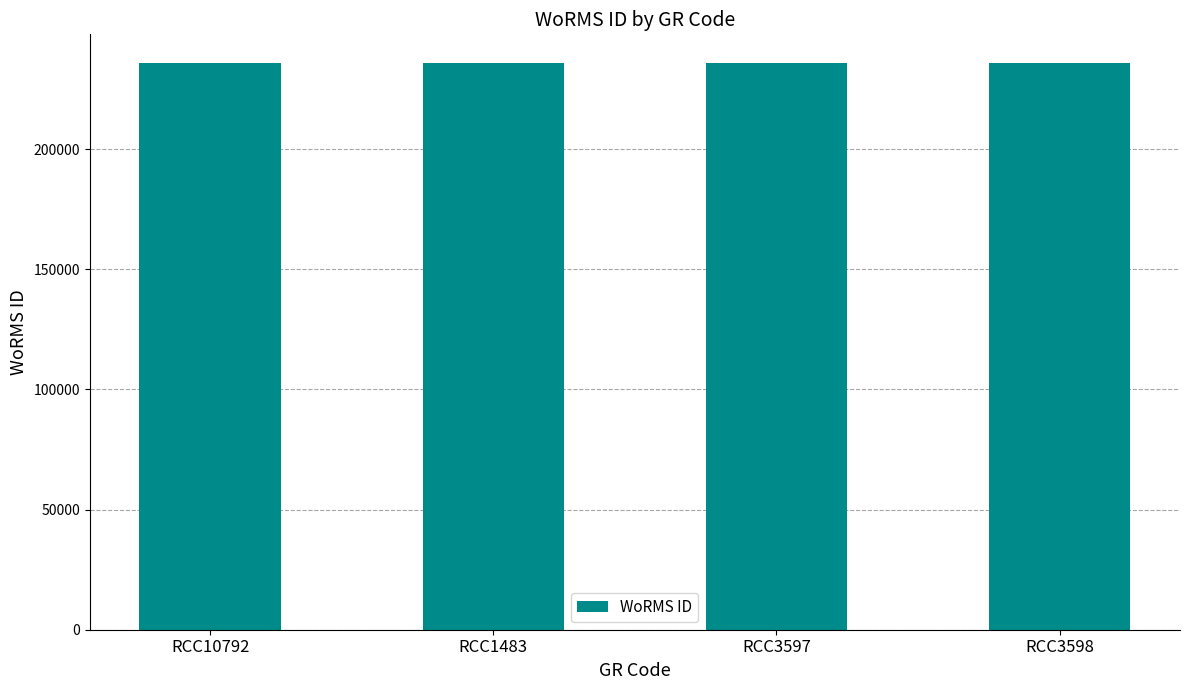

Is it true that the value at RCC10792 is 137013?

False